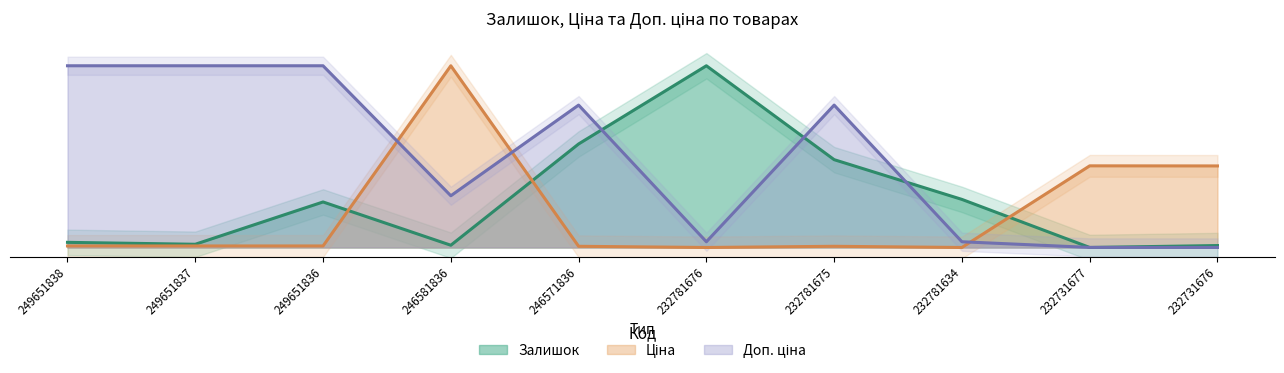

How many intersections are there between Доп. ціна and Ціна?

3